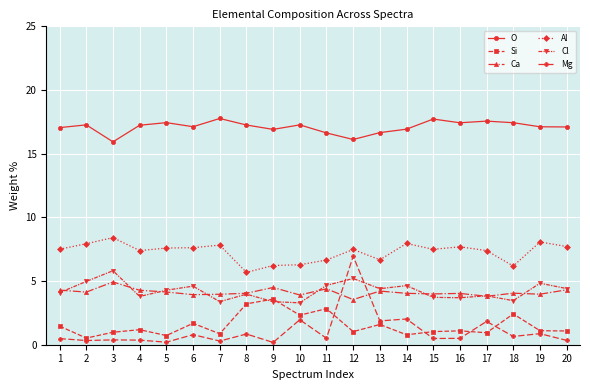

List the series in order of their peak value, lowest first.

Si, Ca, Cl, Mg, Al, O